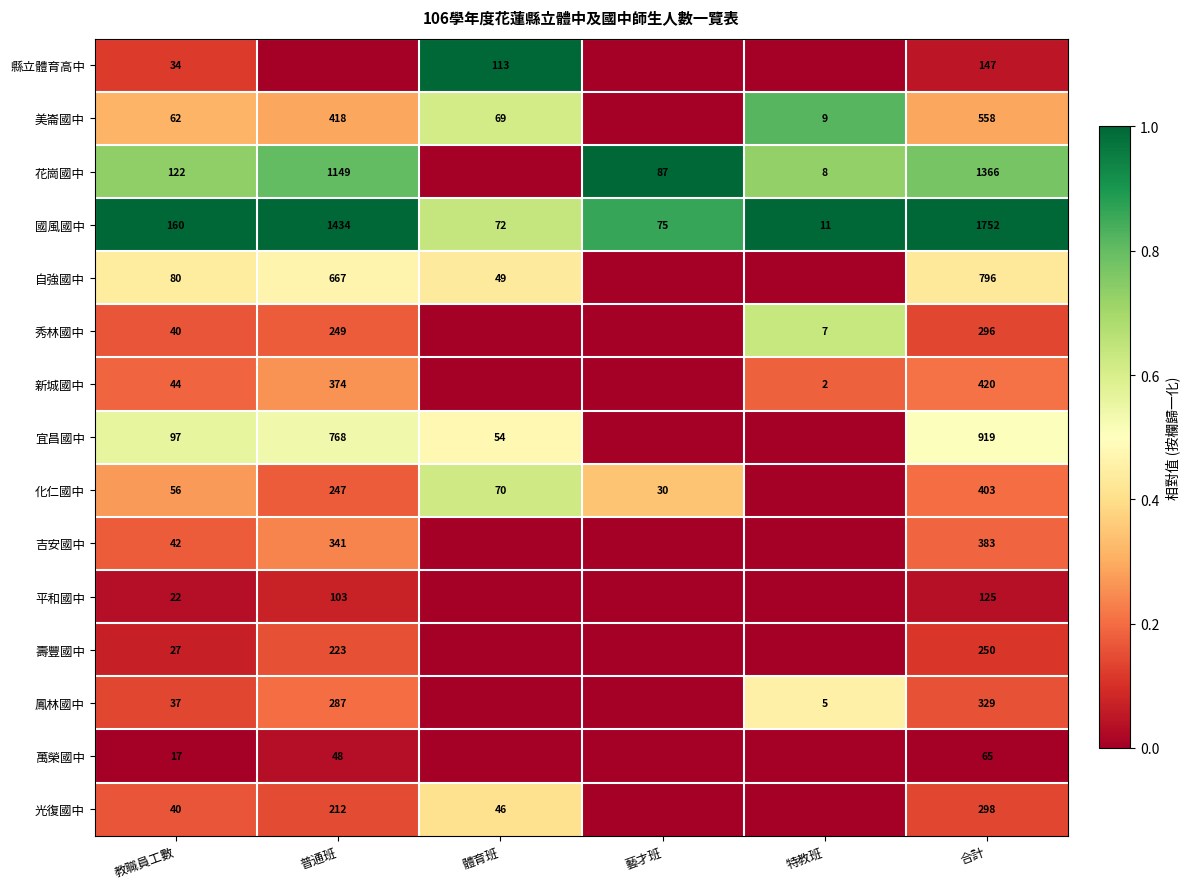

True or false: 花崗國中 has a value of 2401 at 合計.

False